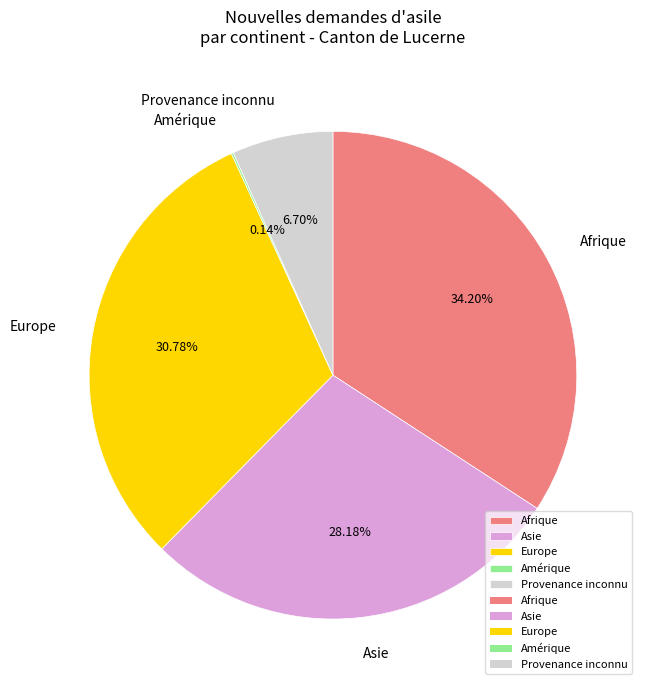

To the nearest percent, what portion does Europe represent?

31%